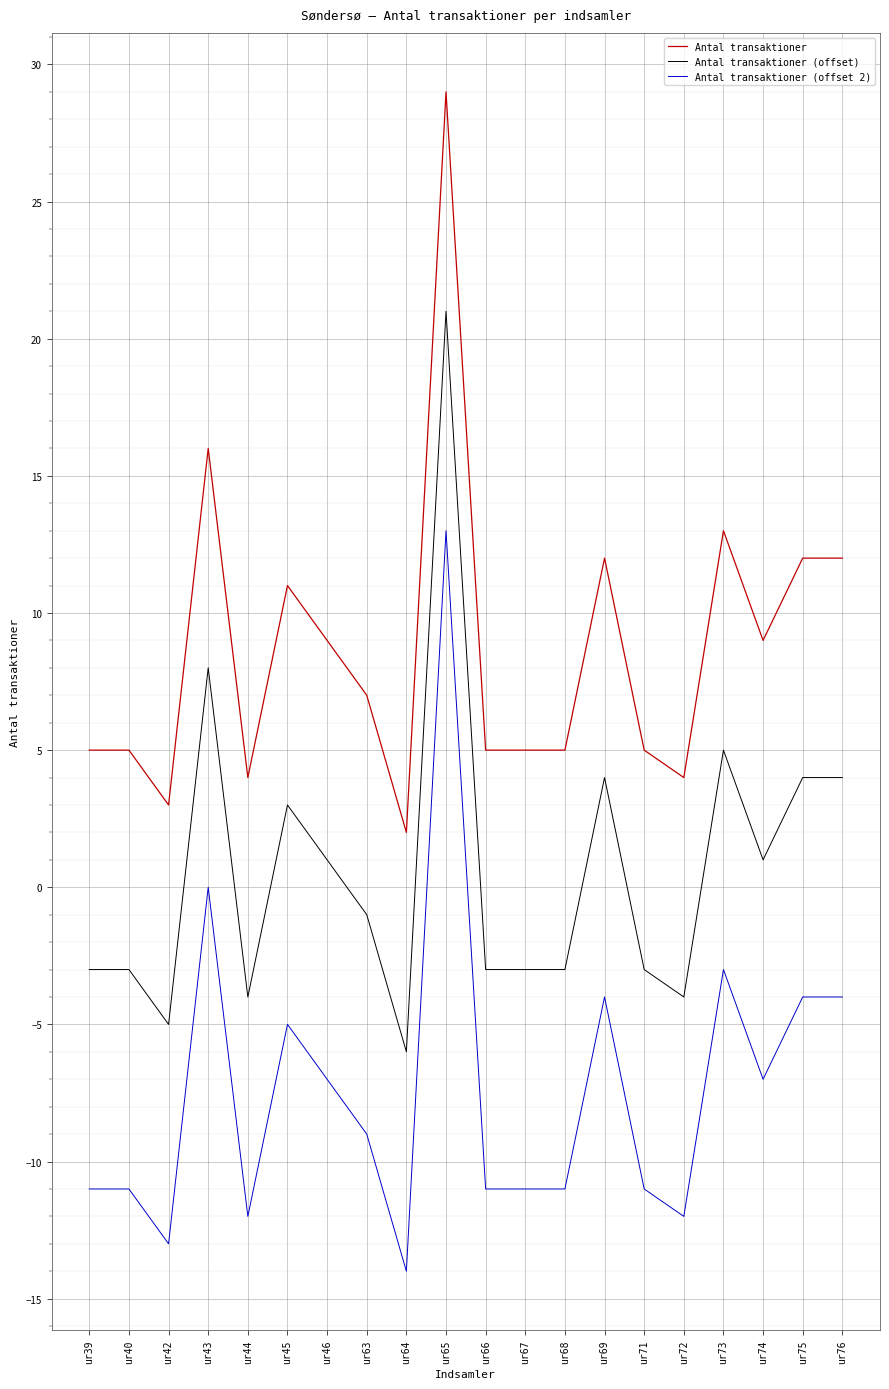

True or false: Antal transaktioner (offset 2) and Antal transaktioner intersect in this chart.

False